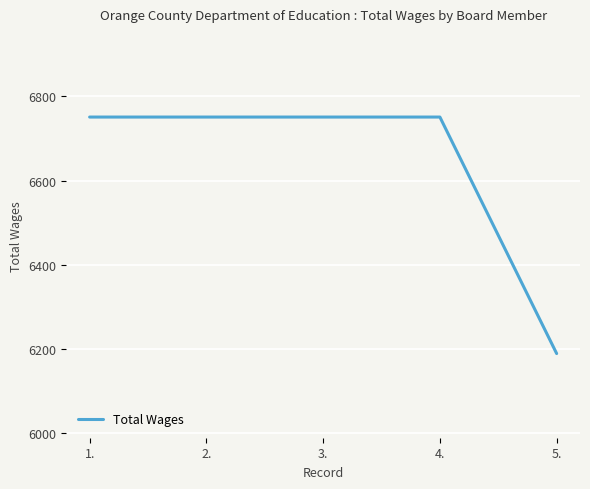

What is the difference between the maximum and minimum values?

562